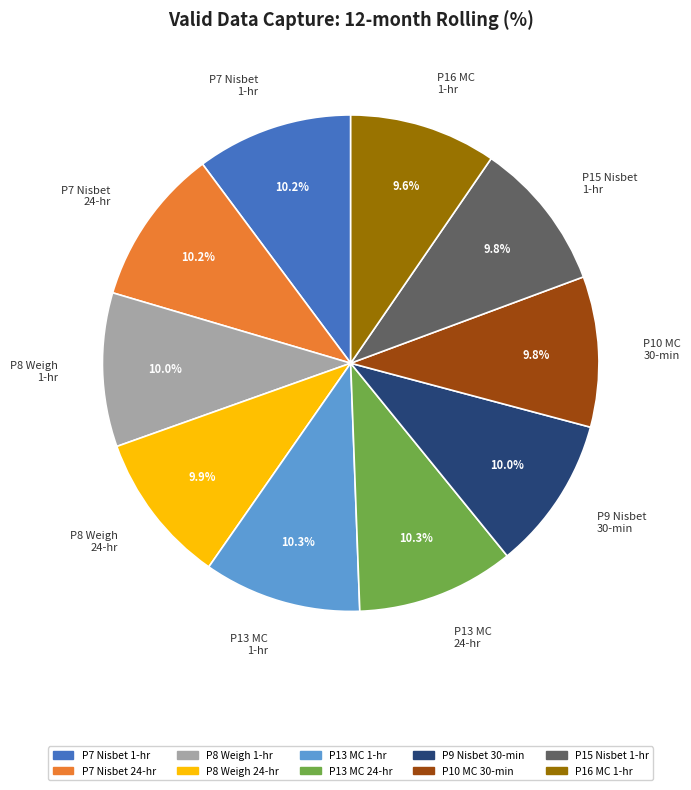

Is the sum of P13 MC 1-hr and P8 Weigh 1-hr greater than half?

No